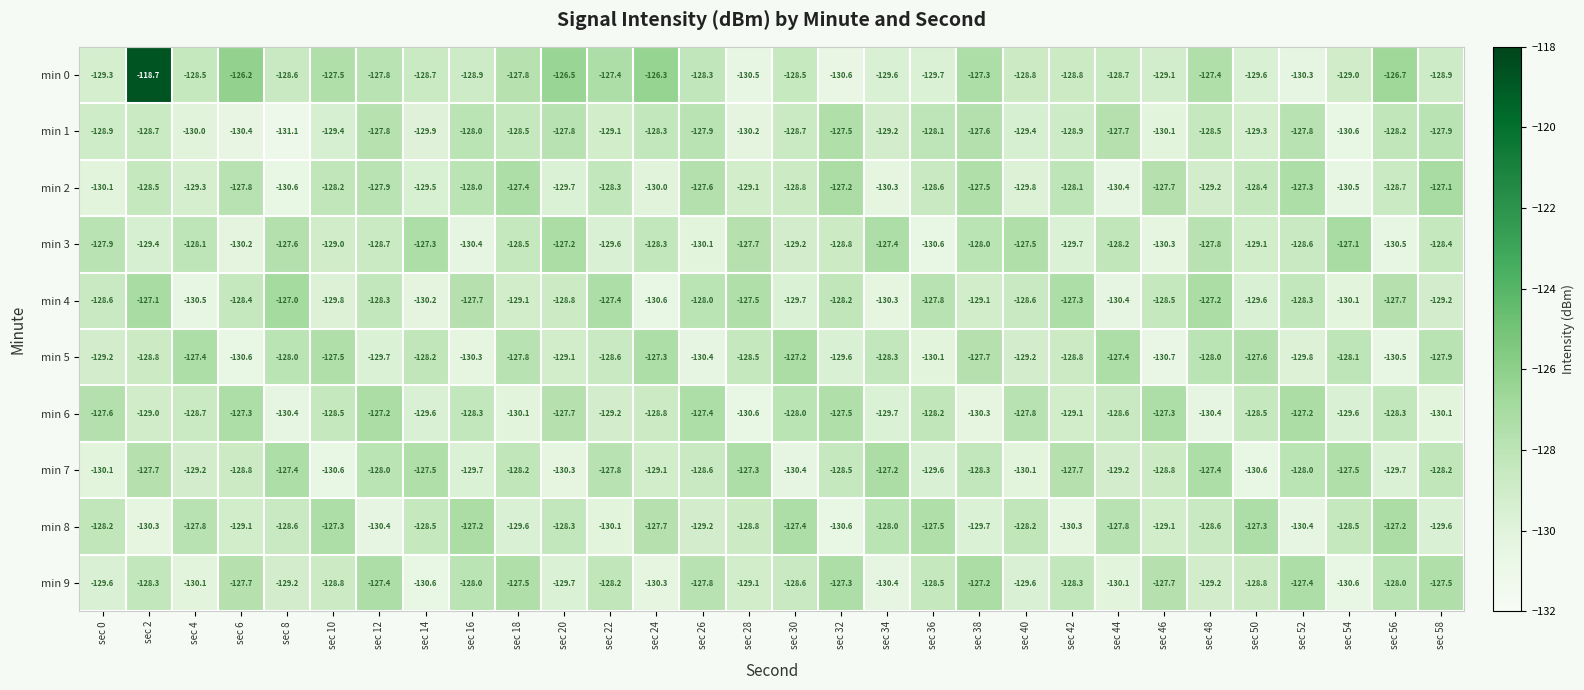

The value of min 2 at sec 4 is -57.9. True or false?

False